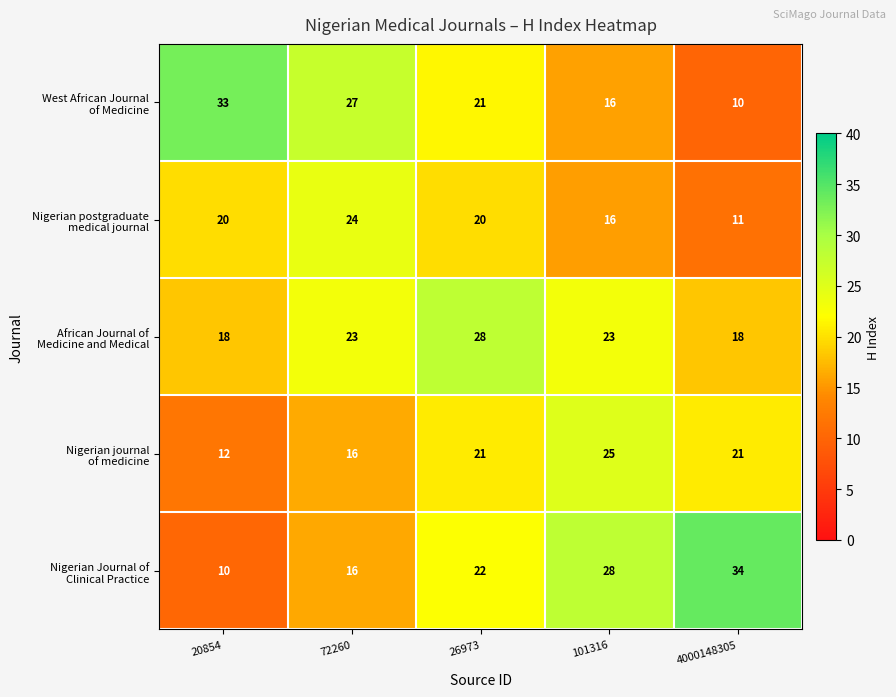

What is the maximum value shown in the chart?

34